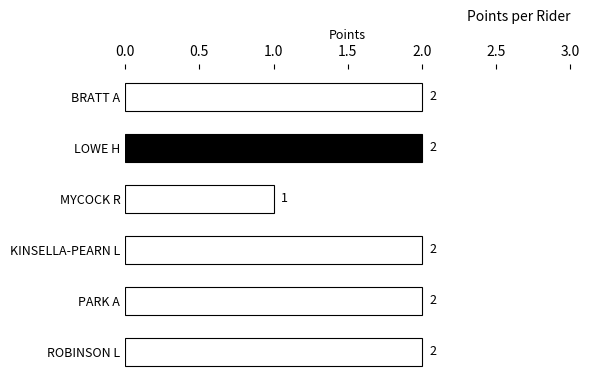

What is the sum of all values?

11